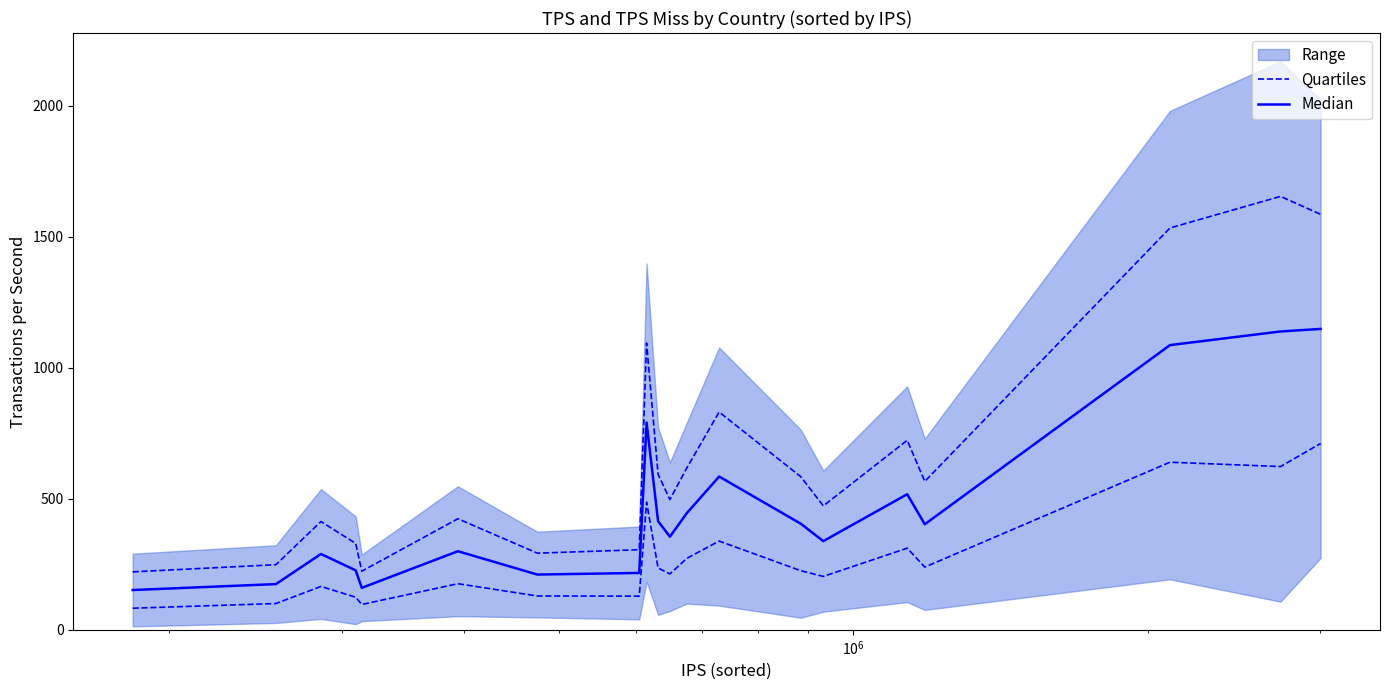

True or false: Quartiles and Median cross at least once.

False